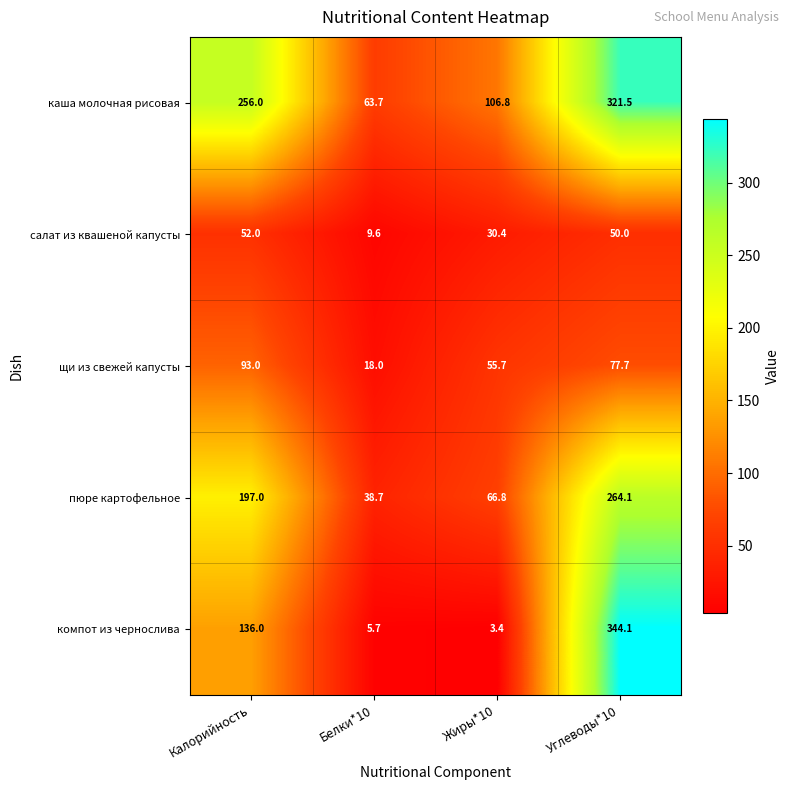

Is it true that компот из чернослива equals 29.6 at Калорийность?

False